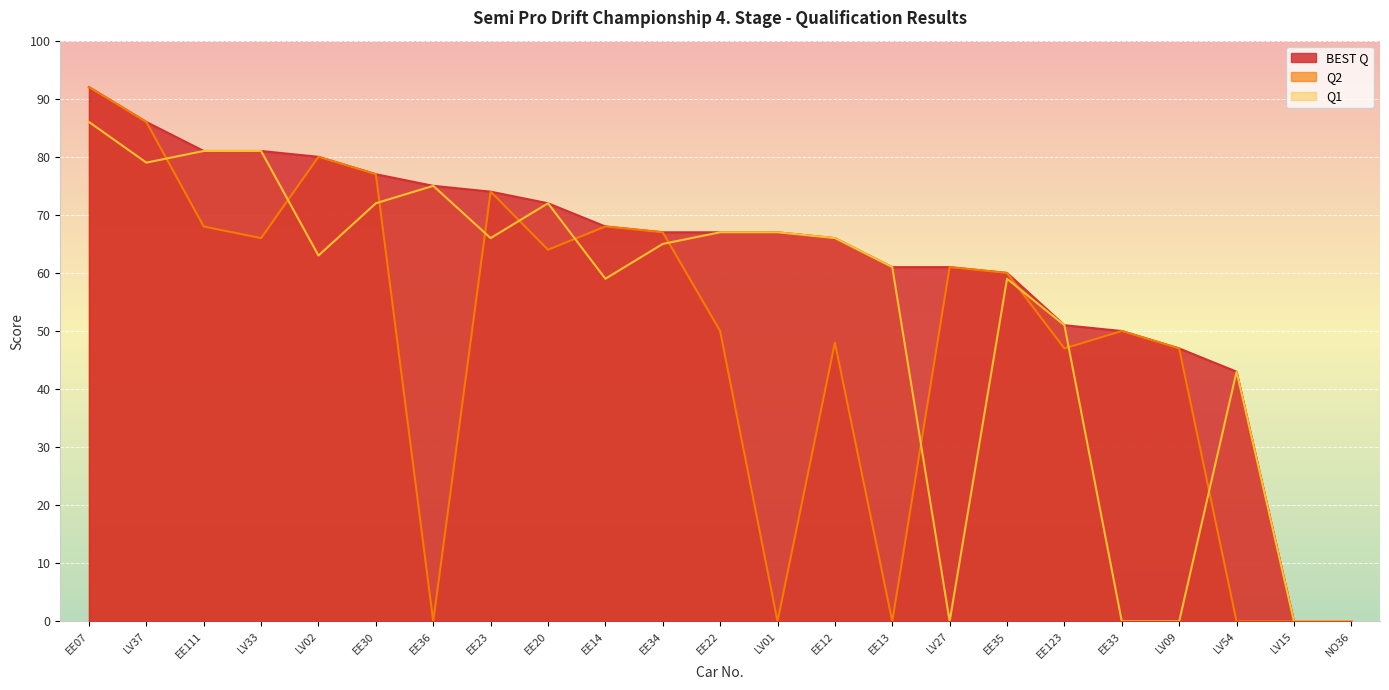

How many series are shown in this chart?

3